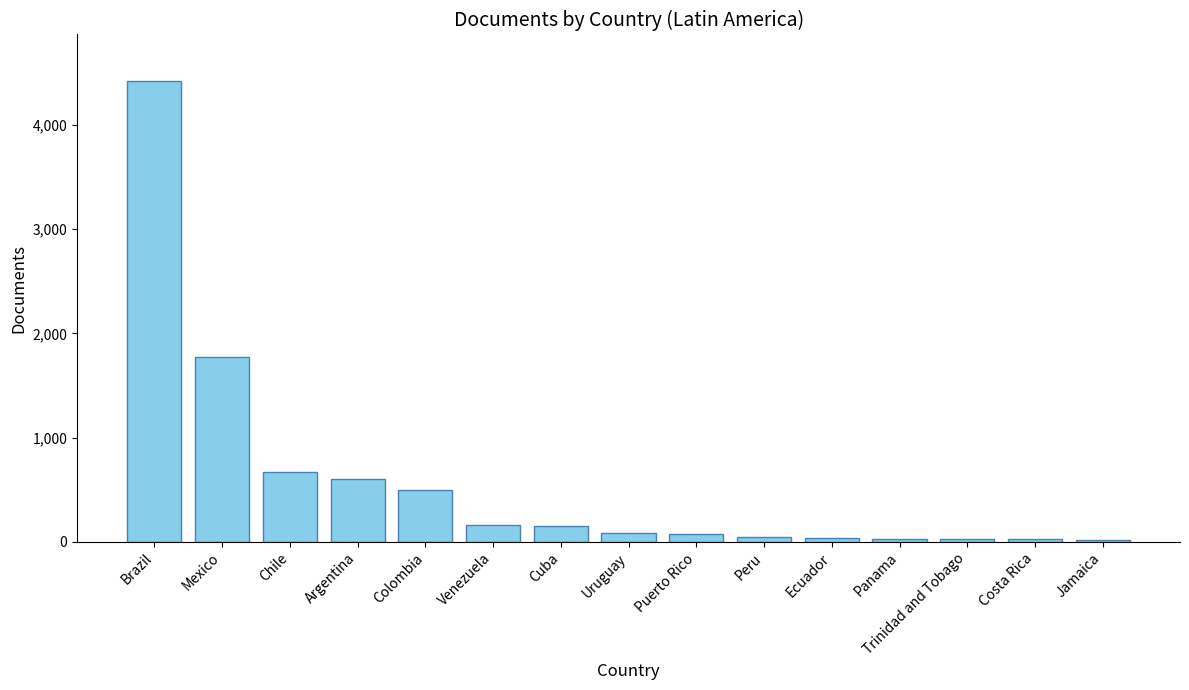

What is the change in value from Brazil to Chile?

-3753